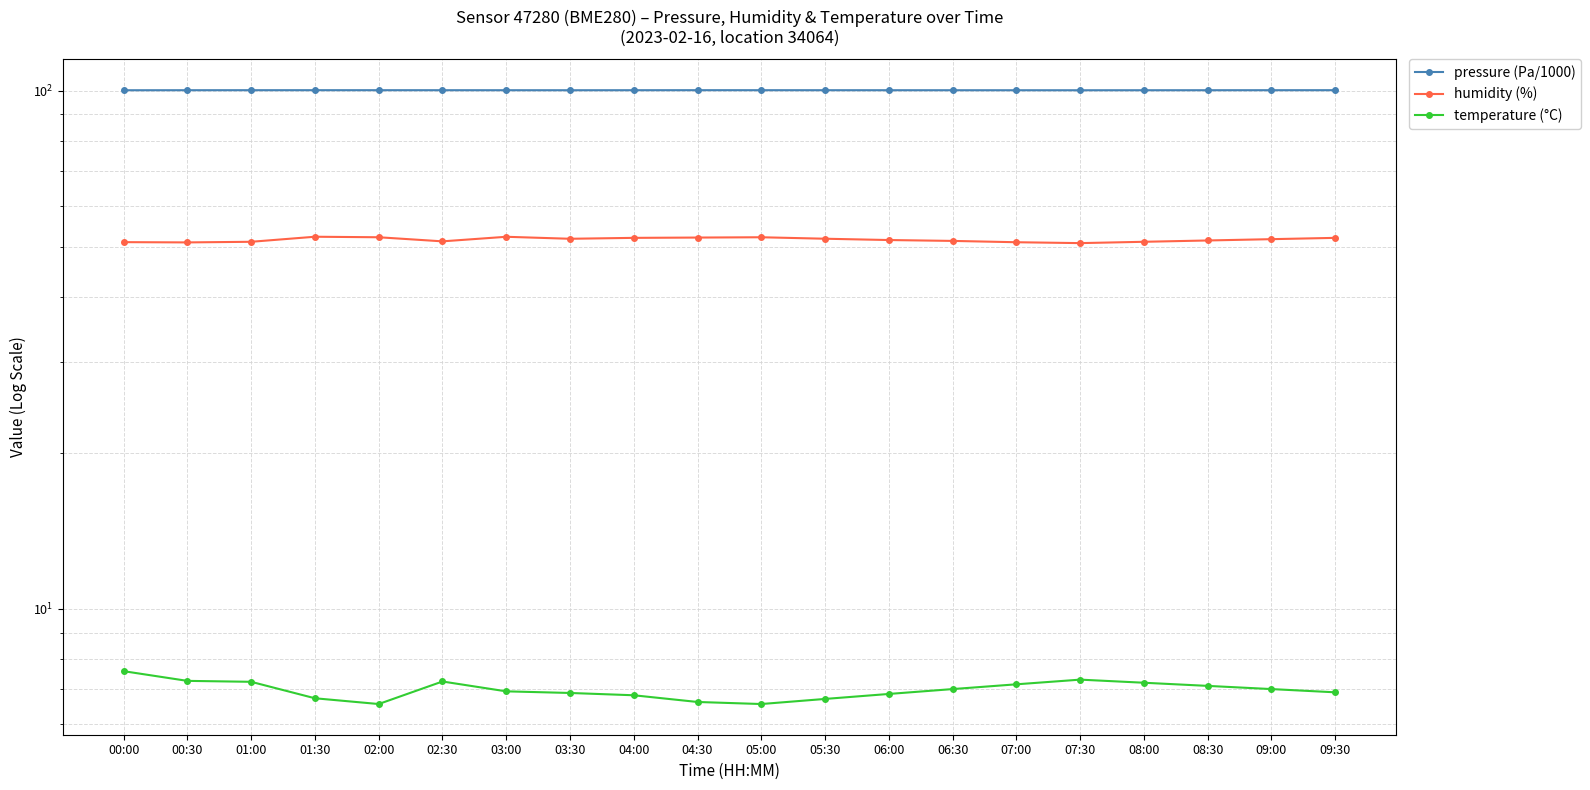

What is the greatest value displayed?

100.2